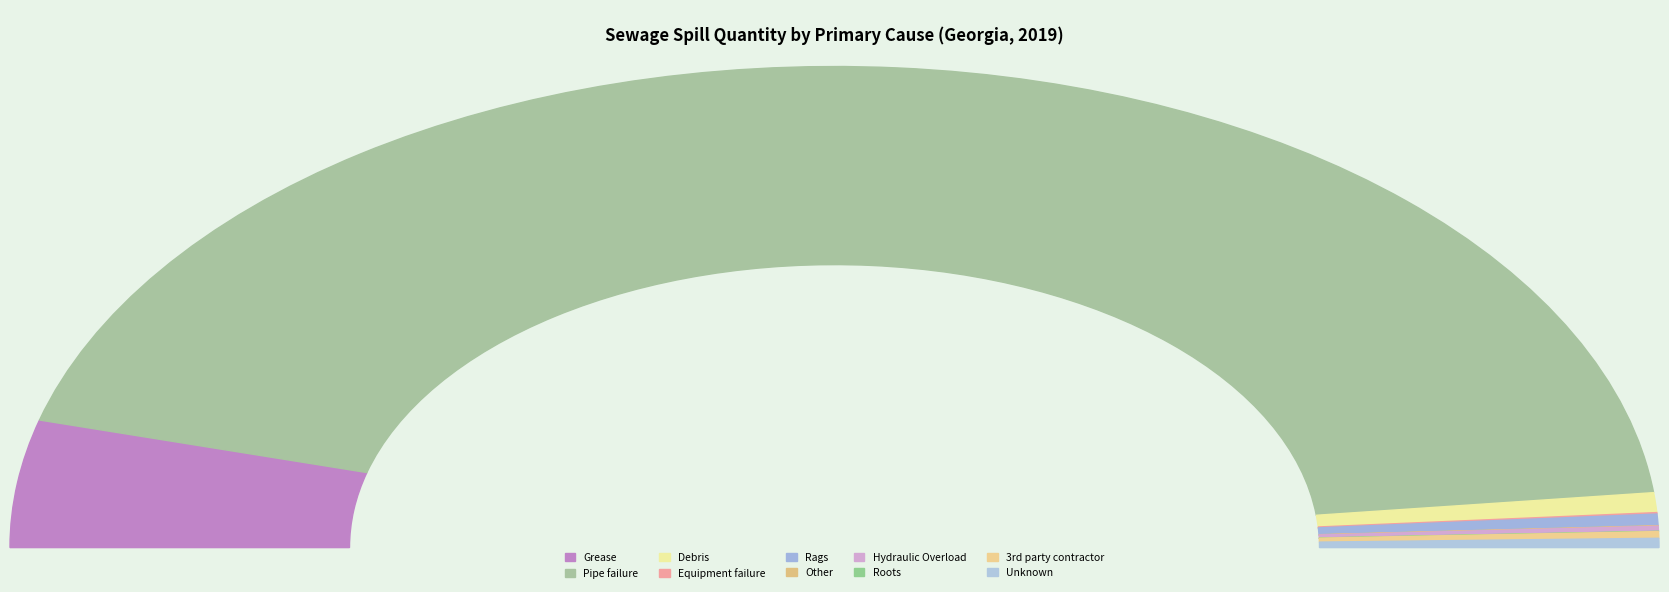

To the nearest percent, what is the difference between the Rags and Roots slice percentages?

1%